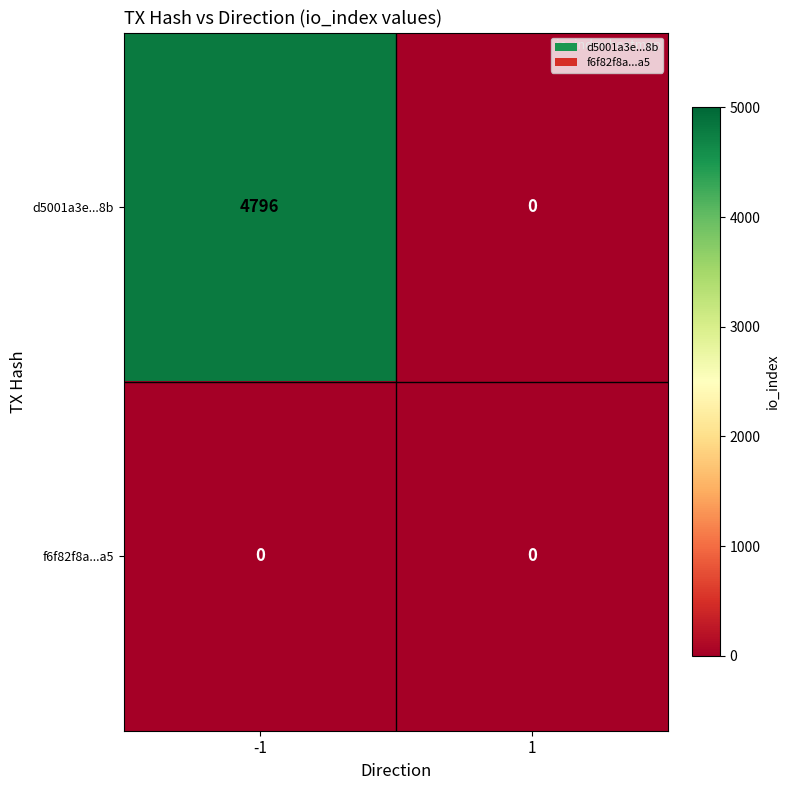

Which series has the largest total across all categories?

d5001a3e...8b